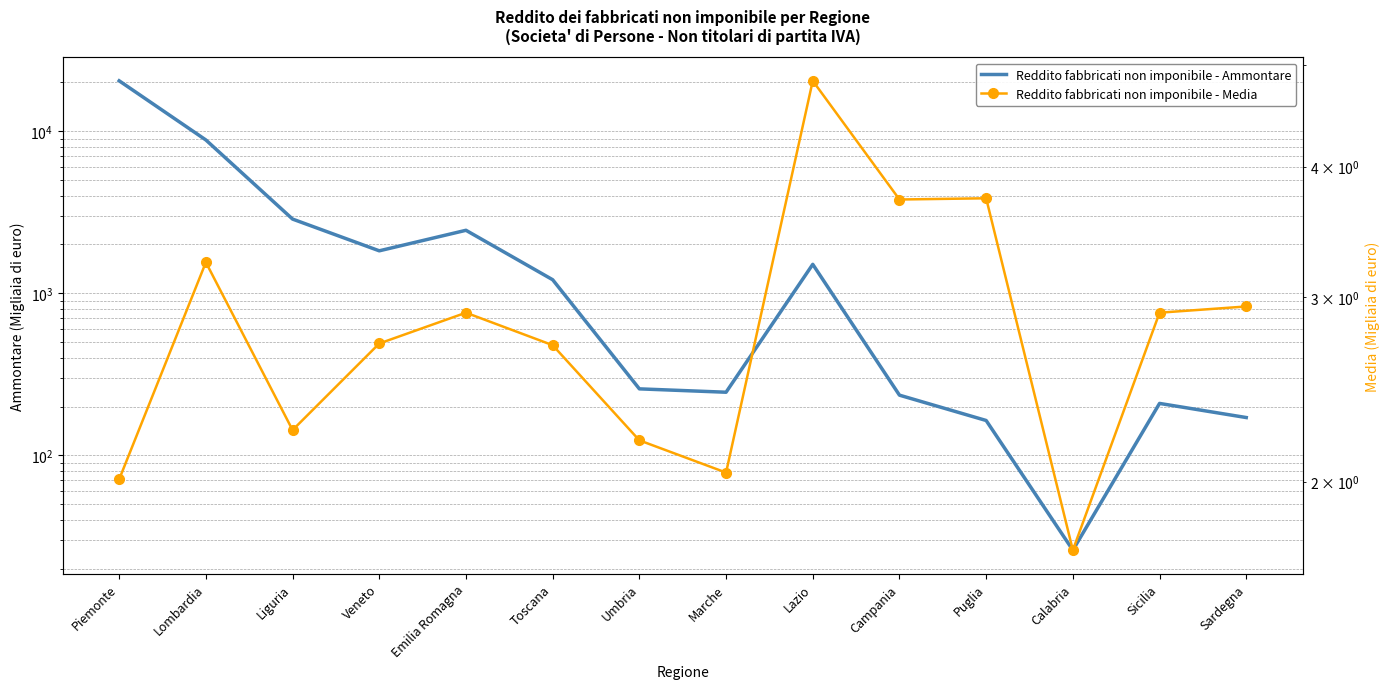

The value of Reddito fabbricati non imponibile - Media at Sardegna is 1.6. True or false?

False